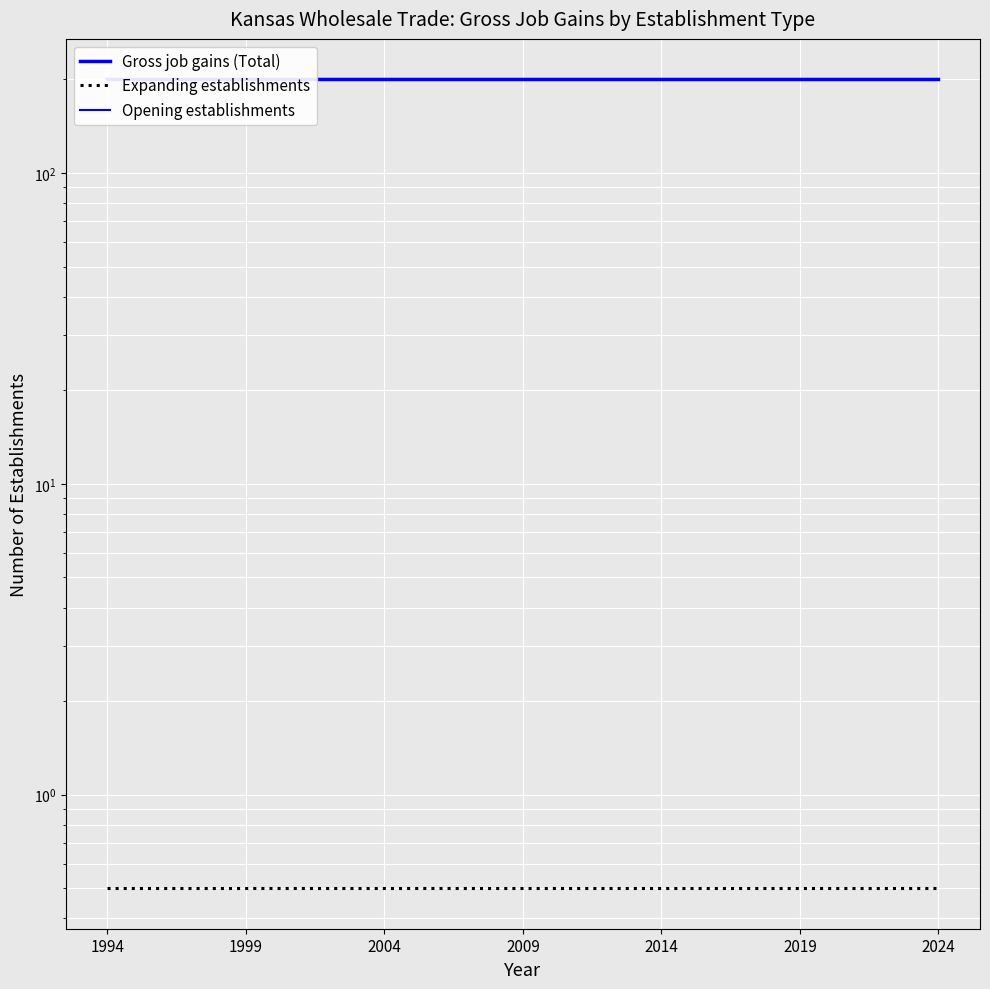

What are all the series names shown in the legend?

Gross job gains (Total), Expanding establishments, Opening establishments